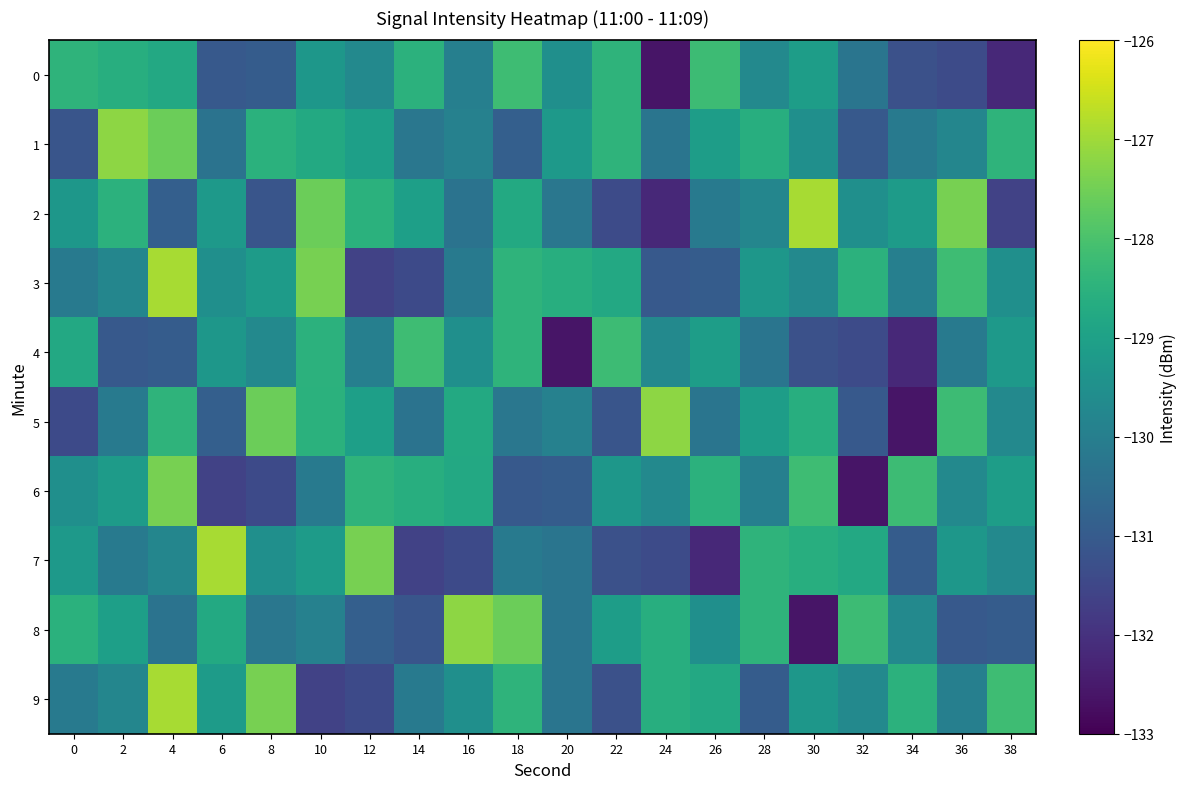

Rank the series at 18 from highest to lowest value.

8, 0, 3, 9, 4, 2, 7, 5, 1, 6